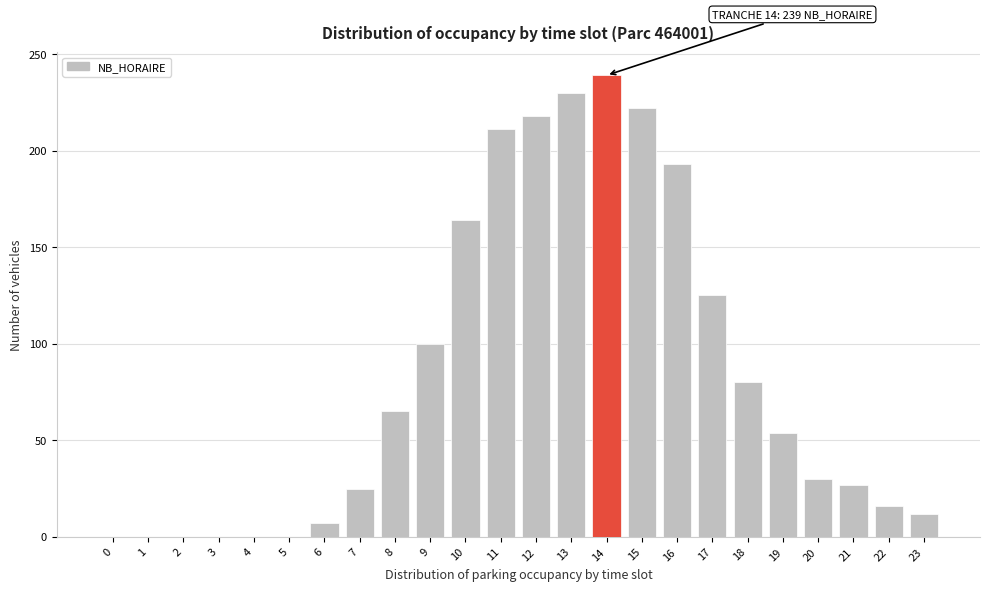

Reading right to left, what are all the values shown in this chart?

23=12	22=16	21=27	20=30	19=54	18=80	17=125	16=193	15=222	14=239	13=230	12=218	11=211	10=164	9=100	8=65	7=25	6=7	5=0	4=0	3=0	2=0	1=0	0=0